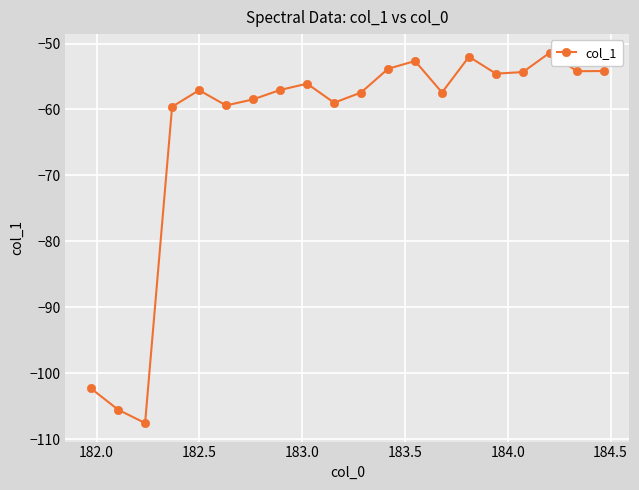

True or false: the data has more than 1 interior local peaks.

True